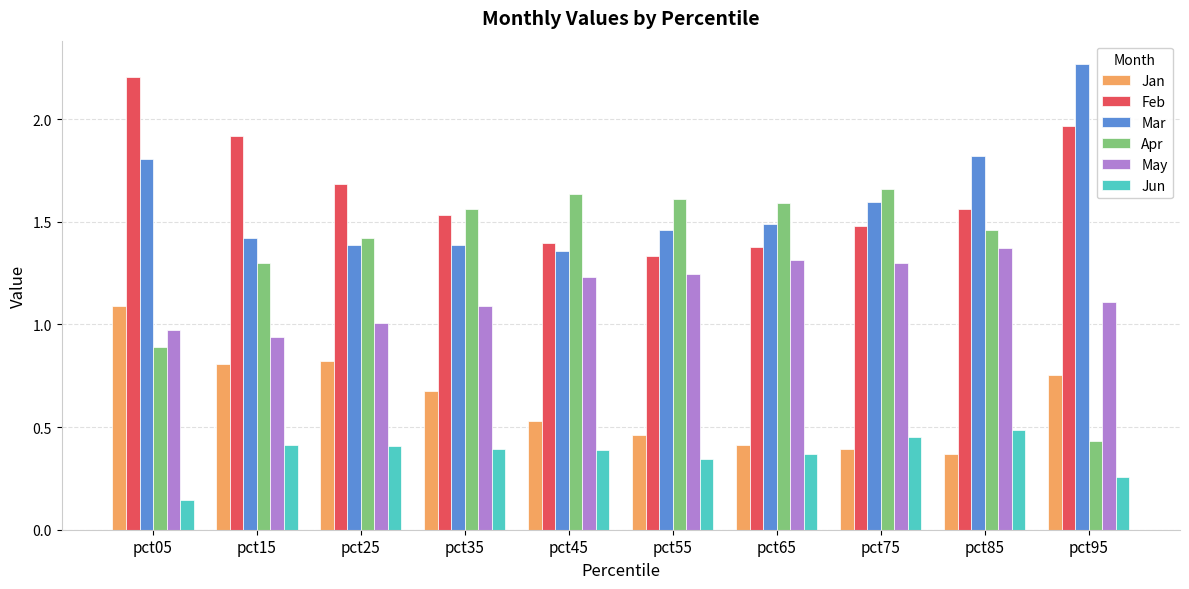

Which category has the lowest value in the Jan series?

pct85